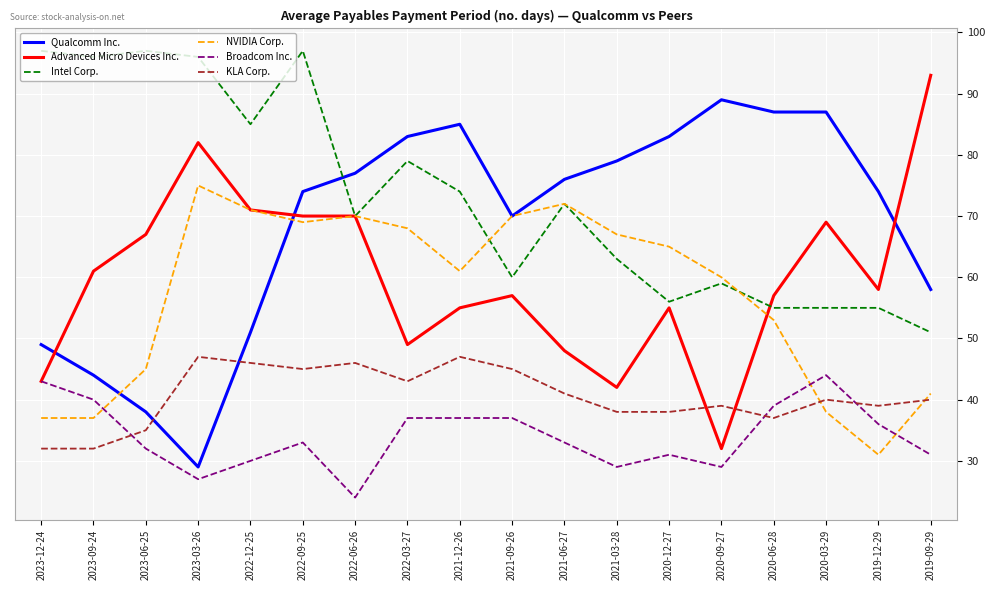

Where is the first local maximum for KLA Corp.?

2023-03-26